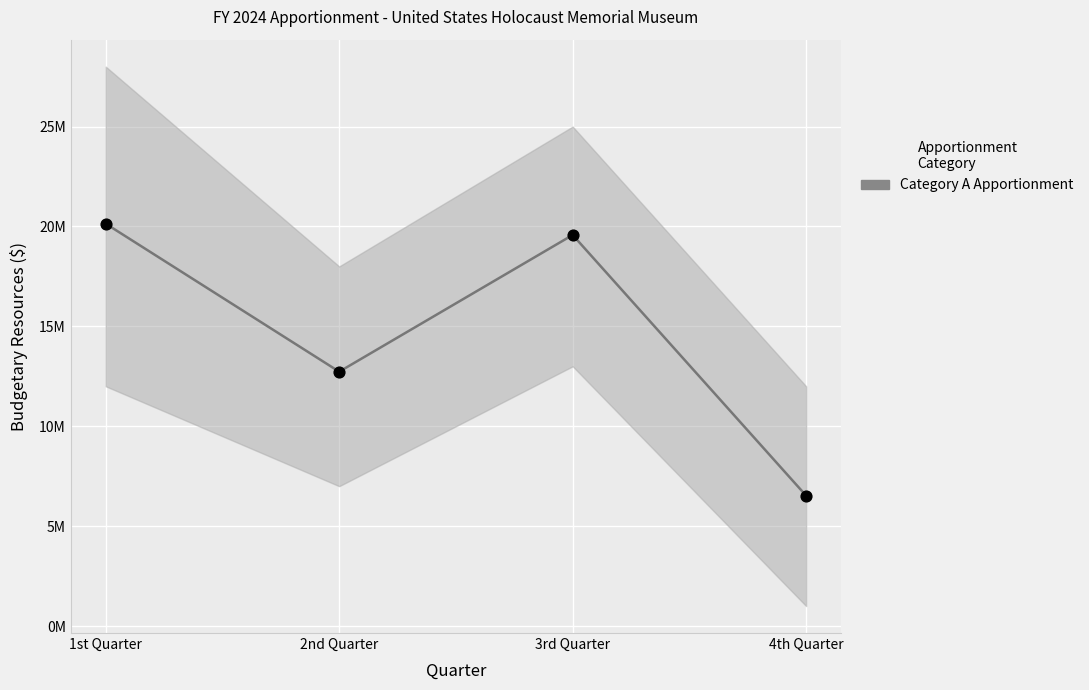

What is the change in value from 2nd Quarter to 3rd Quarter?

+6843120